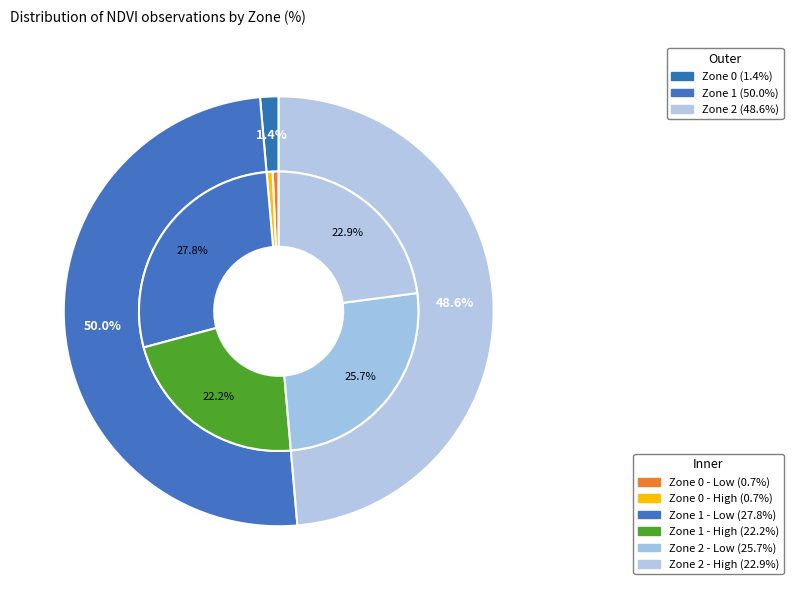

Is the sum of Zone 2 and Zone 0 greater than half?

No